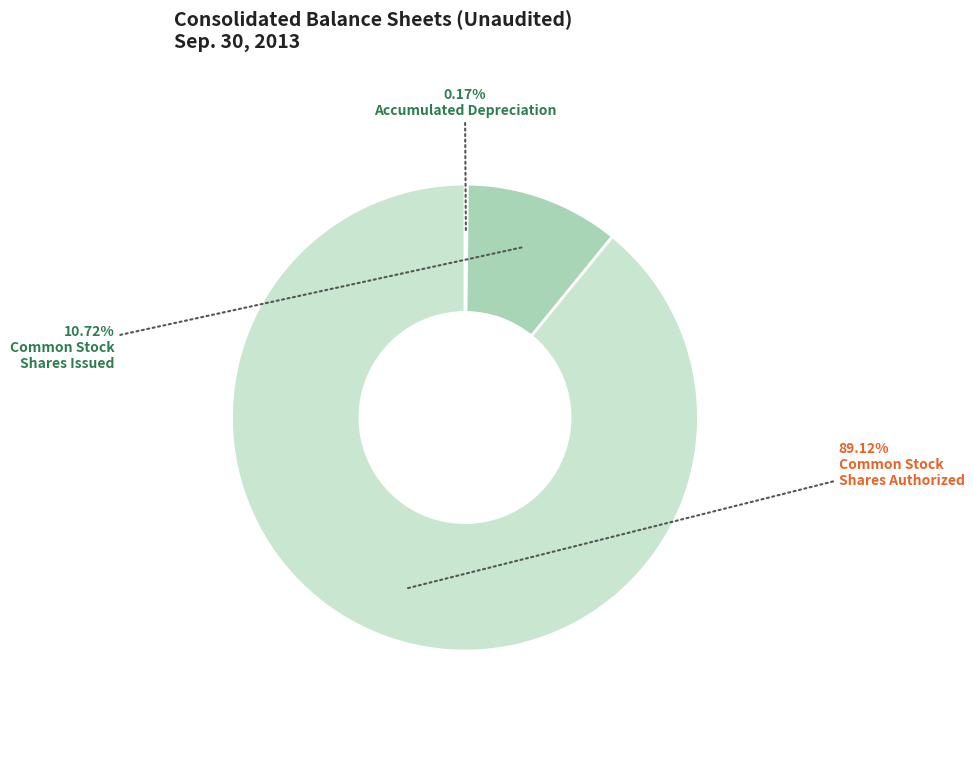

Does any single category account for the majority?

Yes